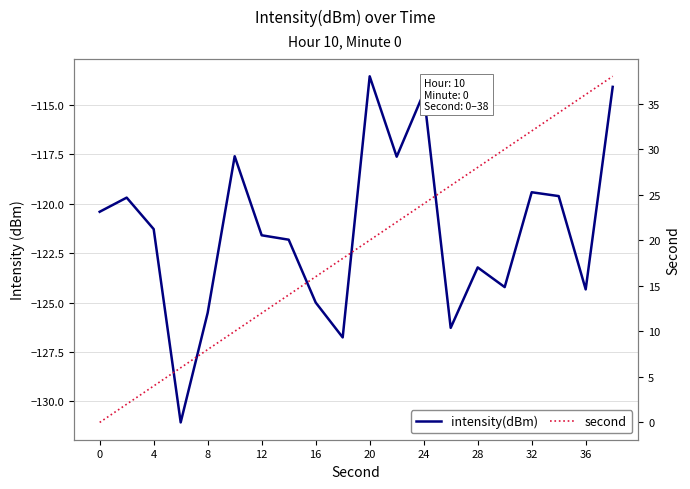

Reading left to right, extract all data points from this chart.

intensity(dBm): -120.4	-119.7	-121.3	-131.1	-125.5	-117.6	-121.6	-121.8	-125.0	-126.8	-113.6	-117.6	-114.4	-126.3	-123.2	-124.2	-119.4	-119.6	-124.3	-114.1
second: 0.0	2.0	4.0	6.0	8.0	10.0	12.0	14.0	16.0	18.0	20.0	22.0	24.0	26.0	28.0	30.0	32.0	34.0	36.0	38.0